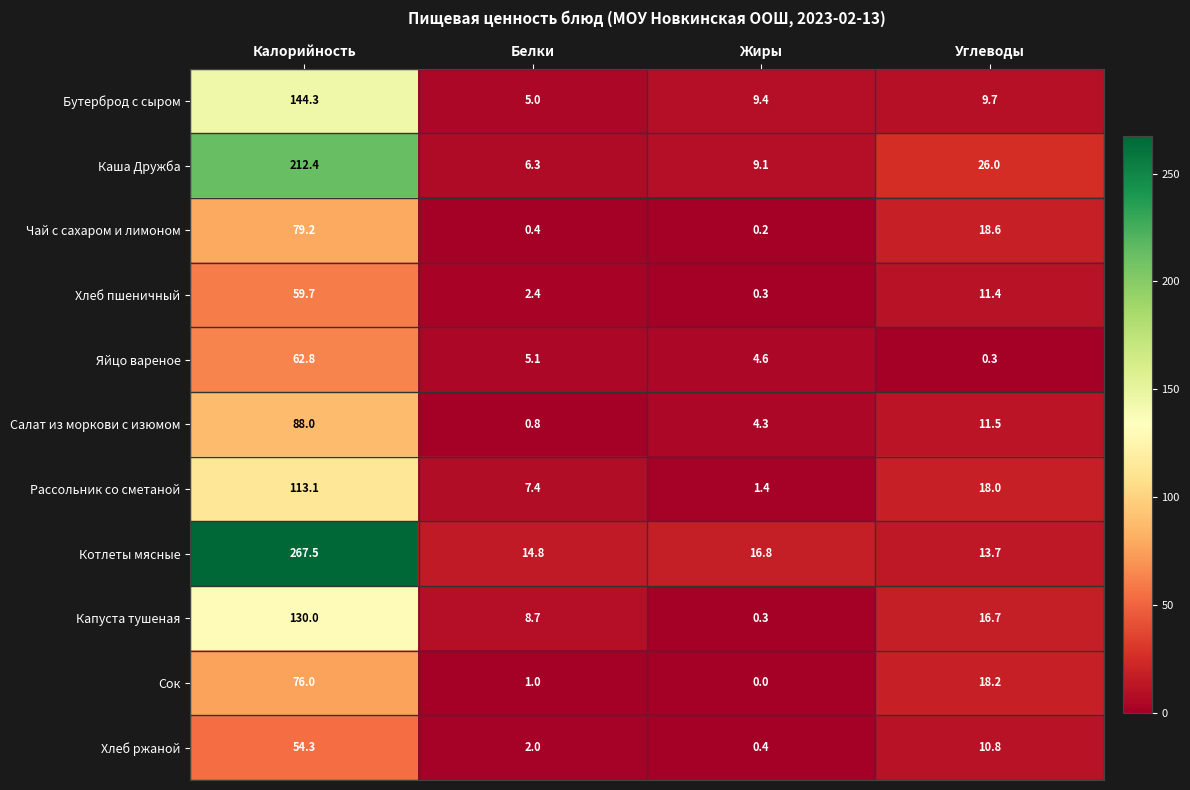

How many values in the Яйцо вареное series are below 5?

2